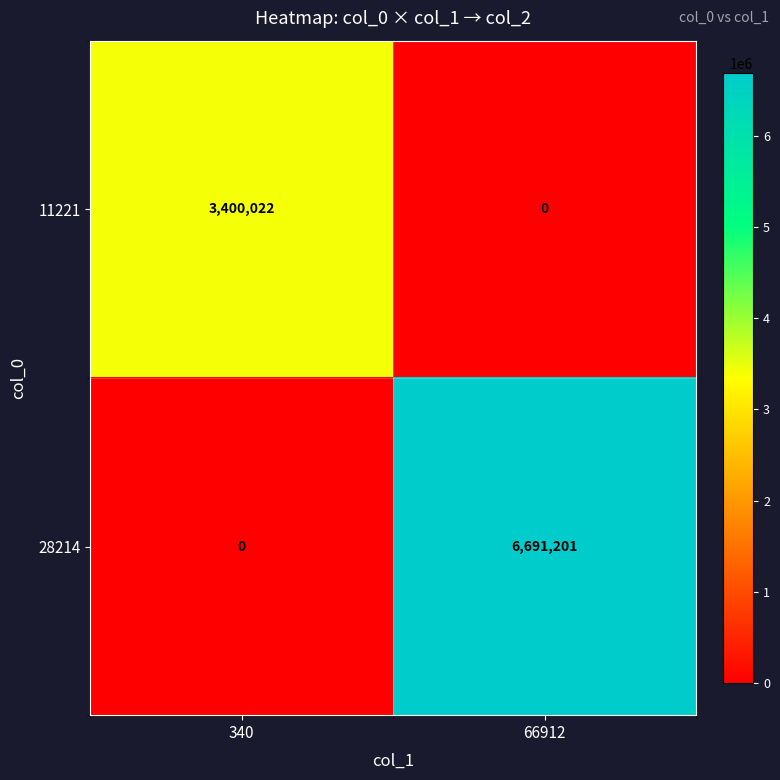

What is the total value across all series at 66912?

6691201